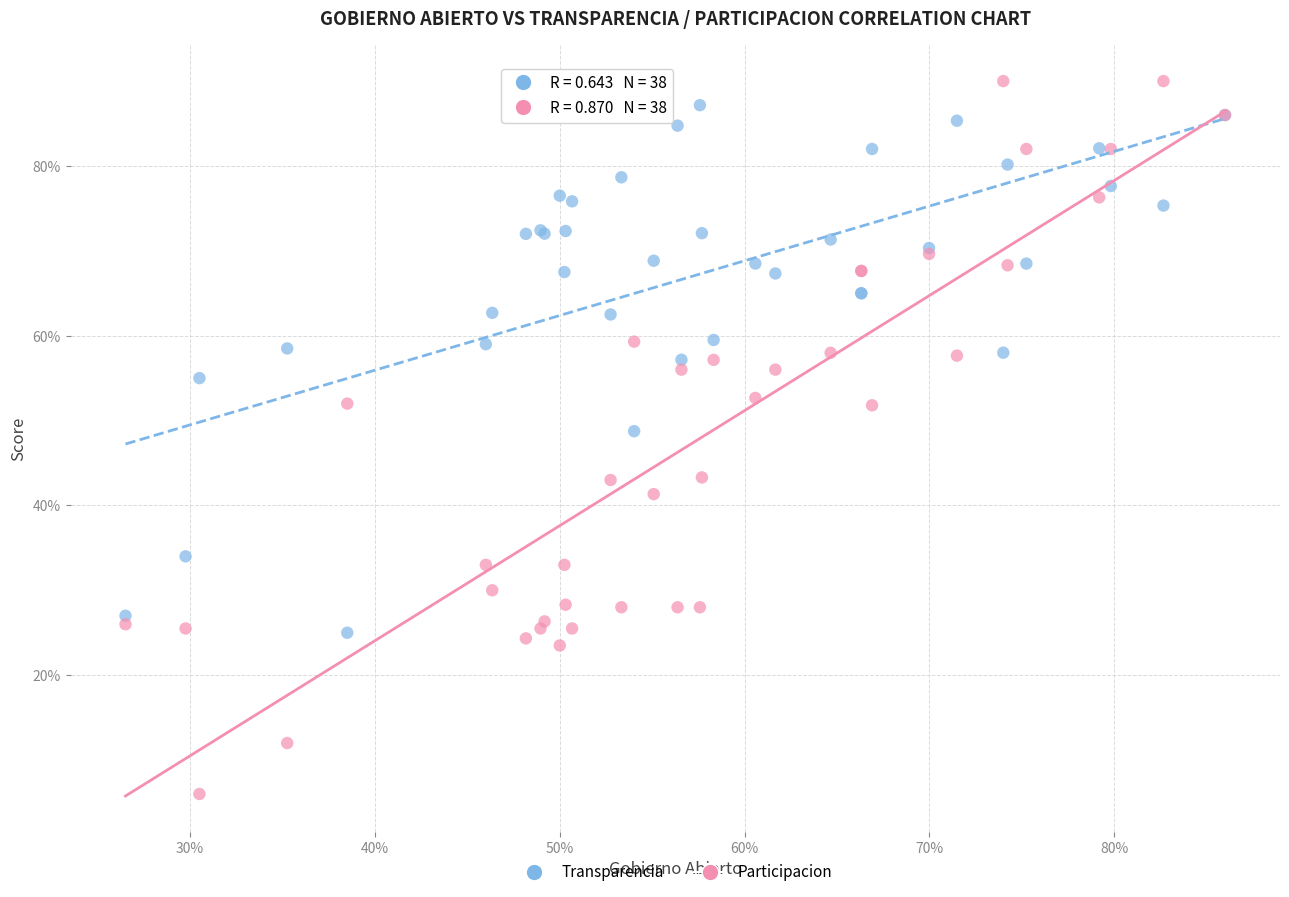

Which series reaches the minimum Y coordinate?

Participacion